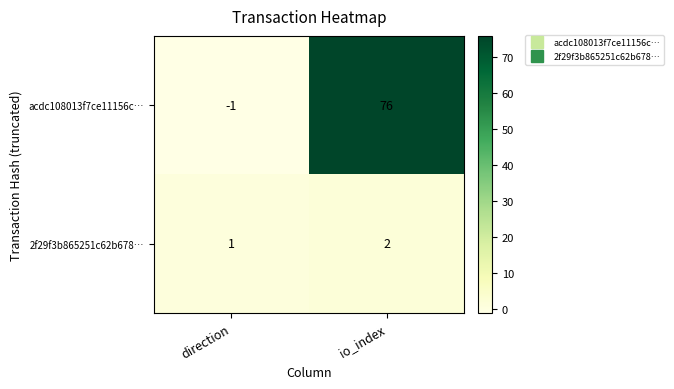

Reading left to right, what are all the values shown in this chart?

acdc108013f7ce11156c…: -1	76
2f29f3b865251c62b678…: 1	2